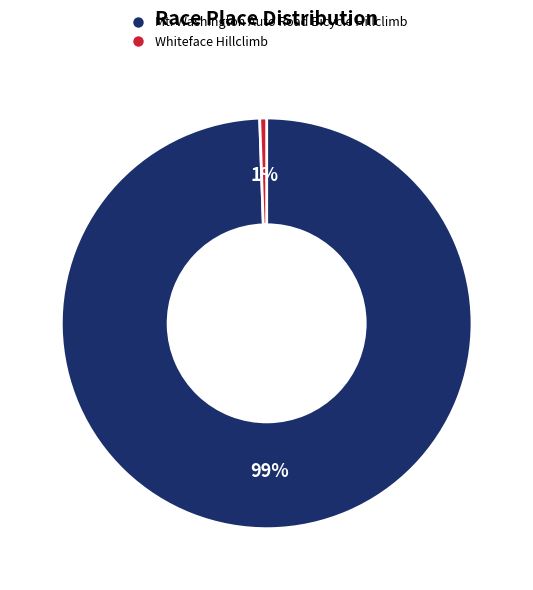

True or false: Mt. Washington Auto Road Bicycle Hillclimb accounts for 89% of the total.

False